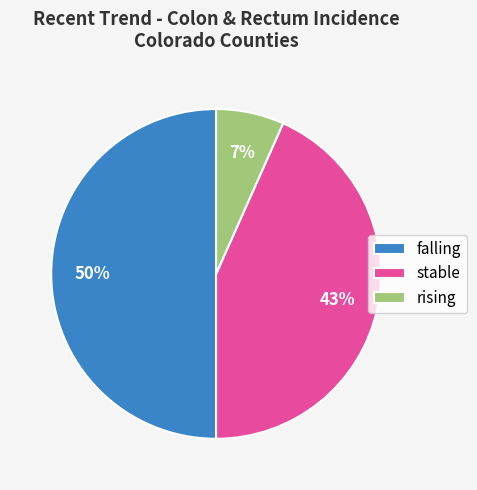

Which category has the smallest portion of the pie?

rising